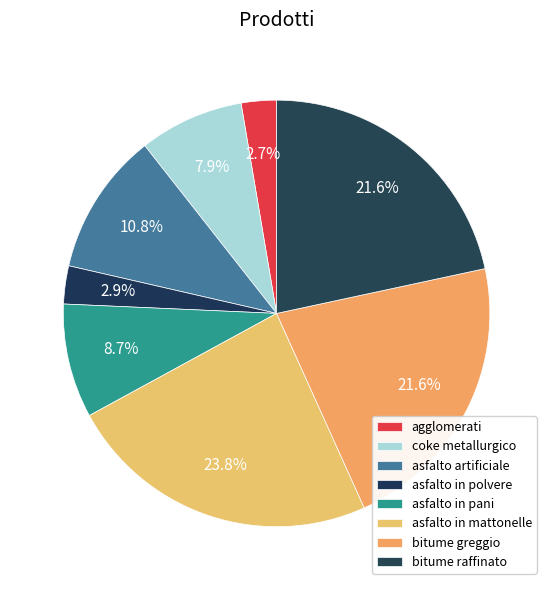

What portion of the pie excludes asfalto in mattonelle?

76.2%